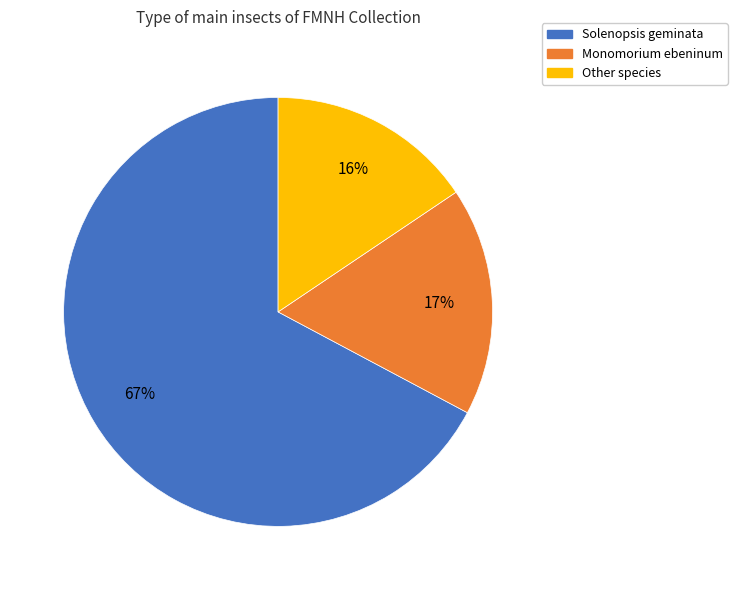

Is there a majority slice in this chart?

Yes